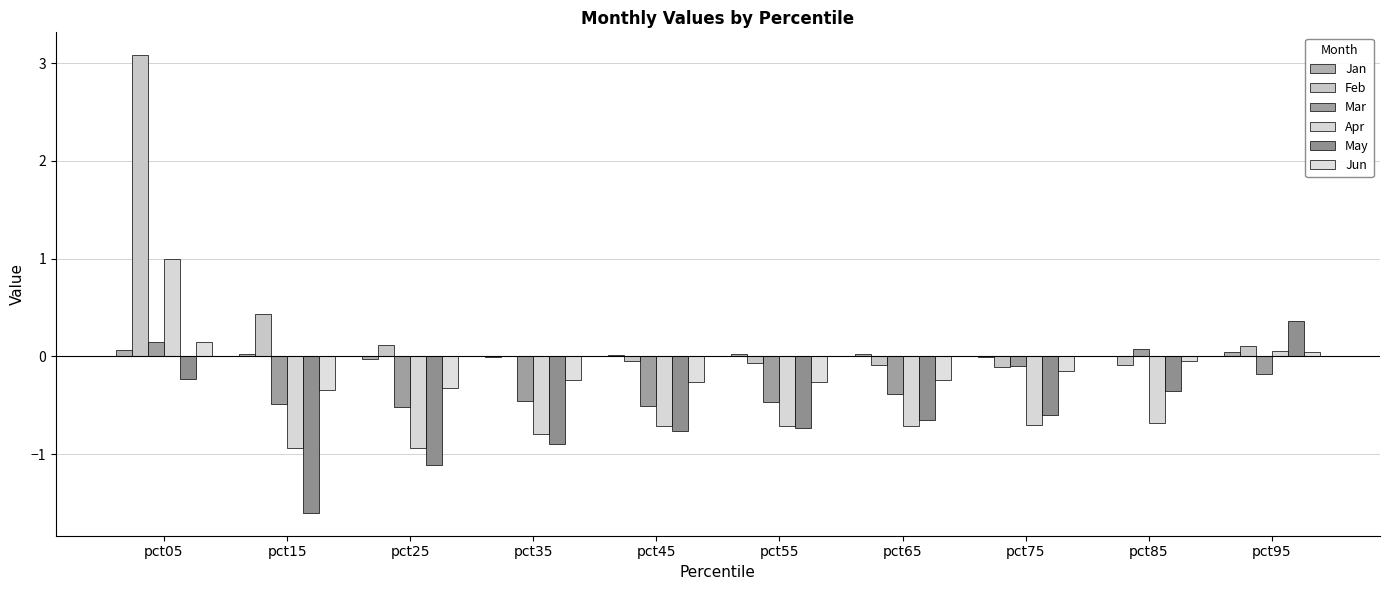

Reading left to right, list all the values displayed in this chart.

Jan: 0.1	0.0	-0.0	-0.0	0.0	0.0	0.0	-0.0	0.0	0.0
Feb: 3.1	0.4	0.1	0.0	-0.0	-0.1	-0.1	-0.1	-0.1	0.1
Mar: 0.1	-0.5	-0.5	-0.5	-0.5	-0.5	-0.4	-0.1	0.1	-0.2
Apr: 1.0	-0.9	-0.9	-0.8	-0.7	-0.7	-0.7	-0.7	-0.7	0.1
May: -0.2	-1.6	-1.1	-0.9	-0.8	-0.7	-0.7	-0.6	-0.4	0.4
Jun: 0.1	-0.3	-0.3	-0.2	-0.3	-0.3	-0.2	-0.2	-0.0	0.0